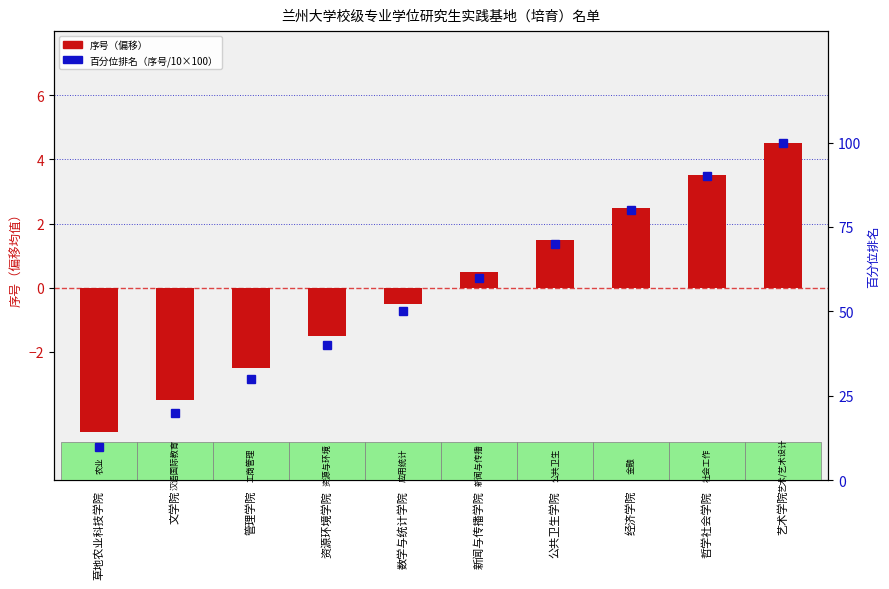

What is the difference between the maximum and minimum values in the 百分位排名（序号/10×100） series?

90.0